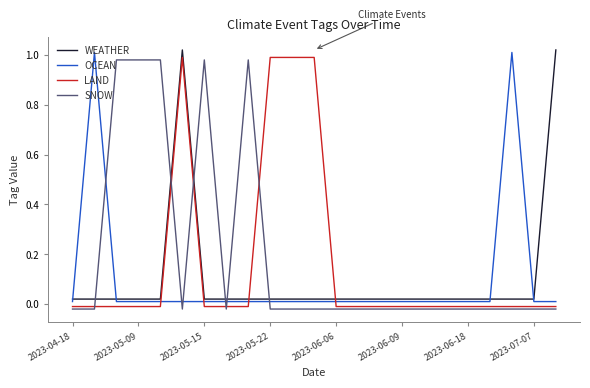

Which series ends up on top after the final intersection of WEATHER and OCEAN?

WEATHER